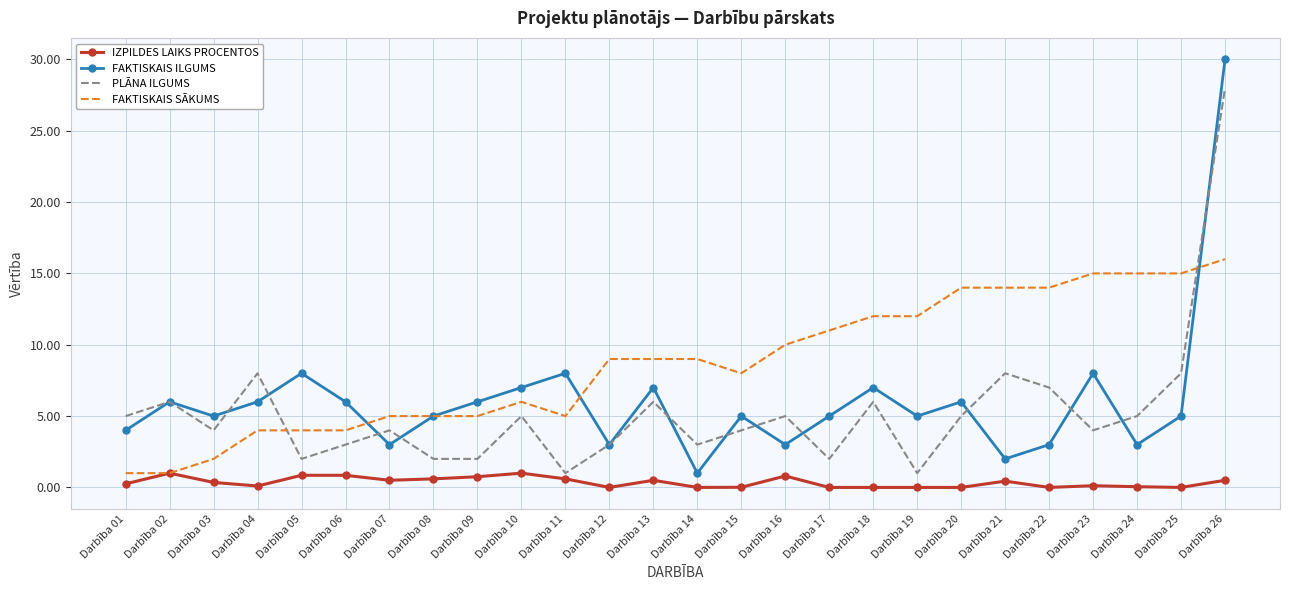

What are all the series names shown in the legend?

IZPILDES LAIKS PROCENTOS, FAKTISKAIS ILGUMS, PLĀNA ILGUMS, FAKTISKAIS SĀKUMS